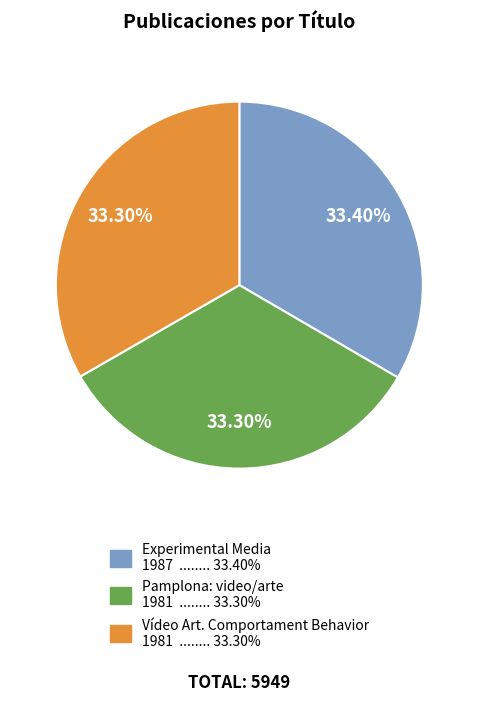

To the nearest percent, what is the combined percentage of Experimental Media and Pamplona: video/arte?

67%